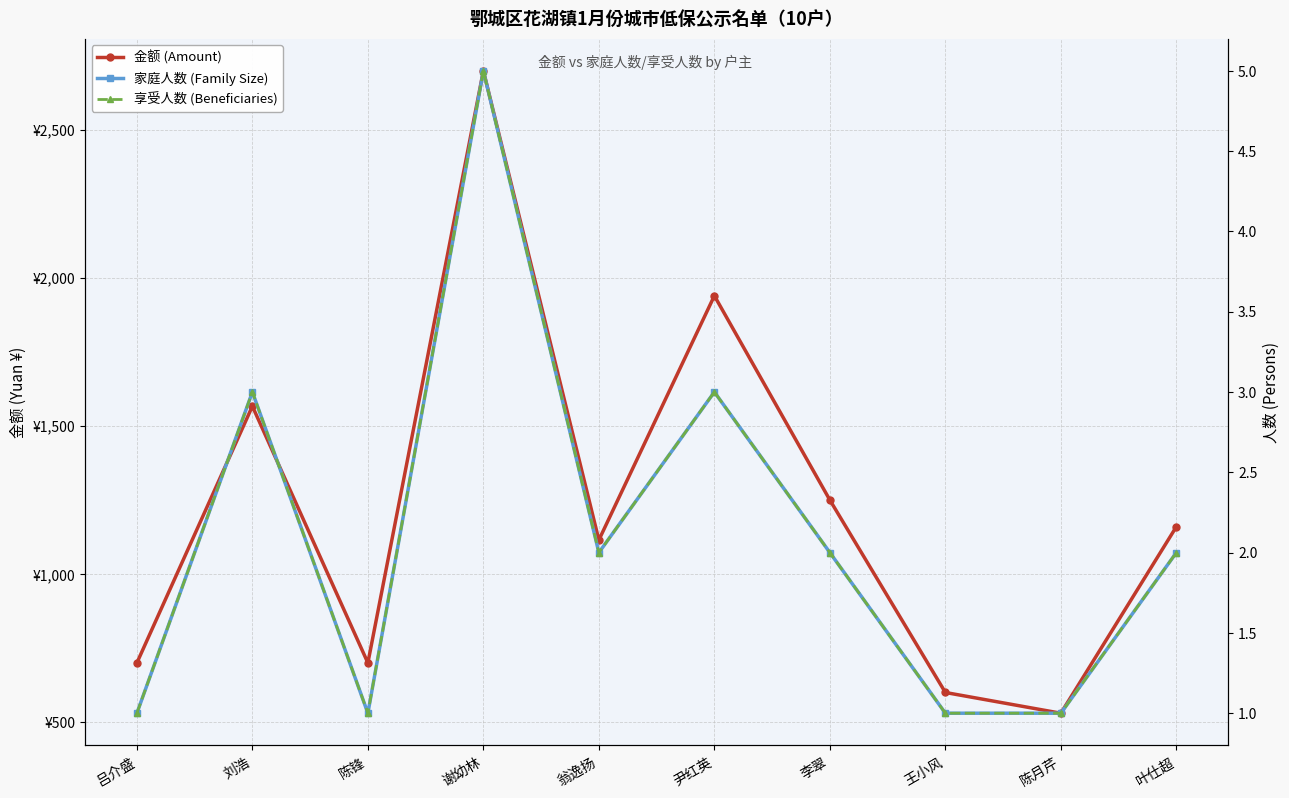

Is it true that 家庭人数 (Family Size) equals 0 at 陈月芹?

False